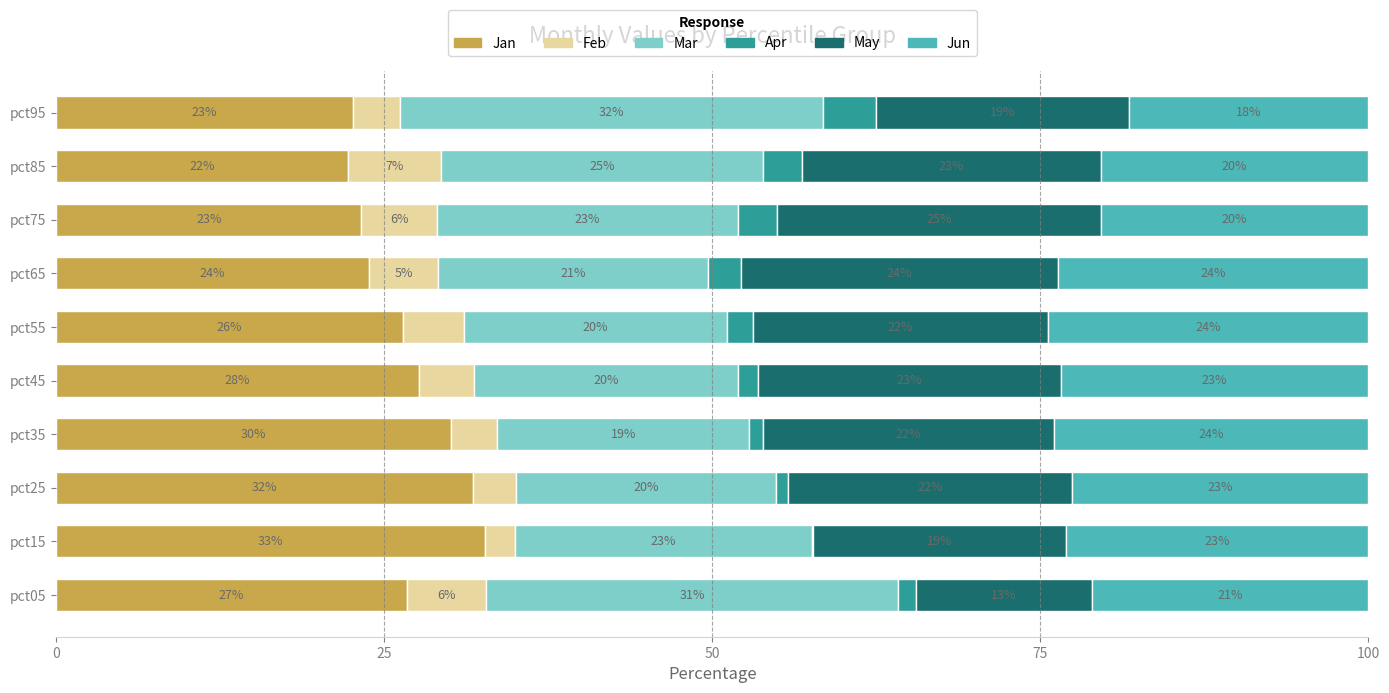

What is the total value across all series at pct75?

100.0